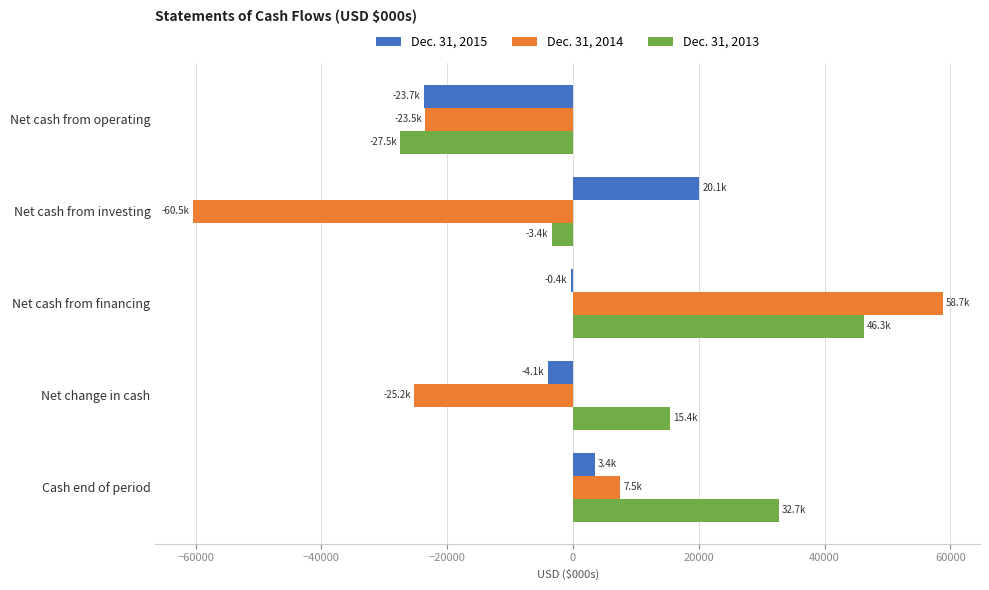

Is it true that Dec. 31, 2013 equals 25245 at Net change in cash?

False